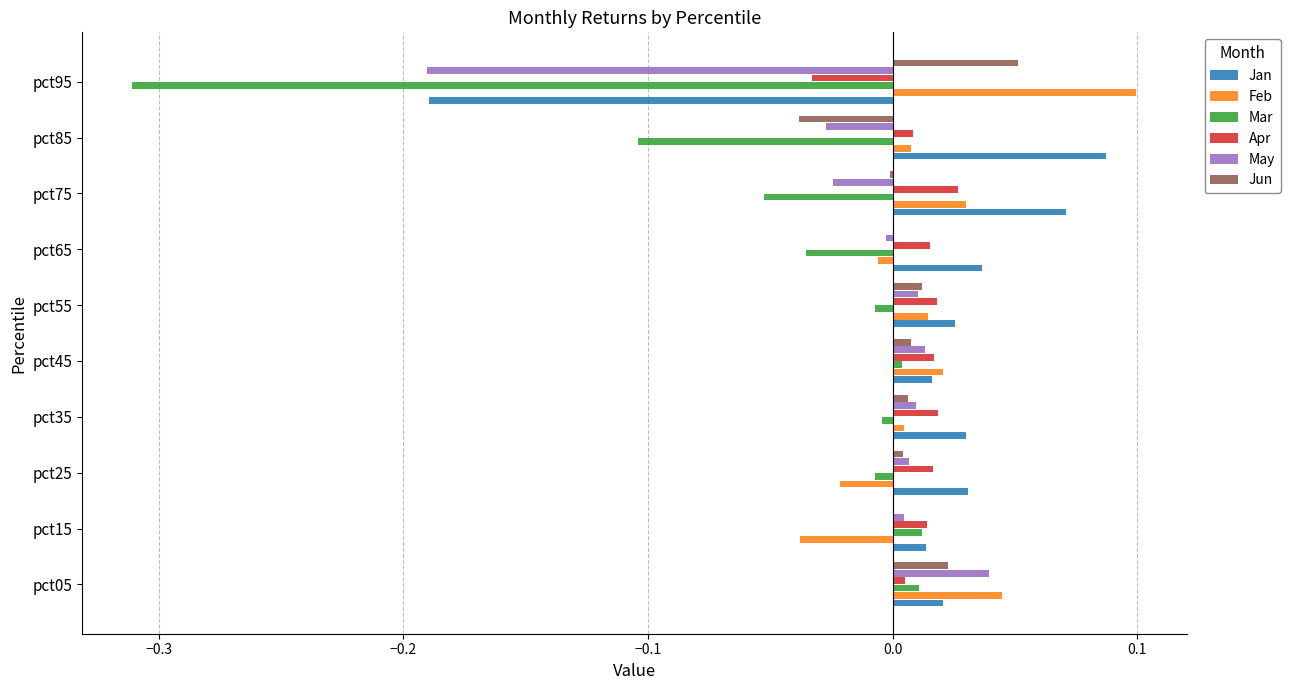

How many data points does each series have?

10